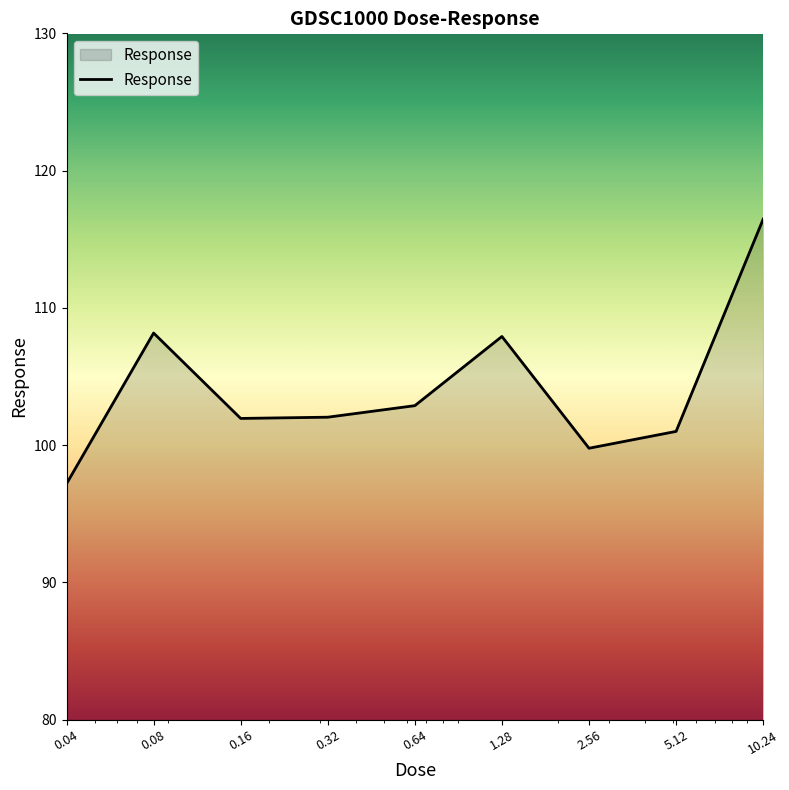

What is the difference between the maximum and minimum values?

19.3